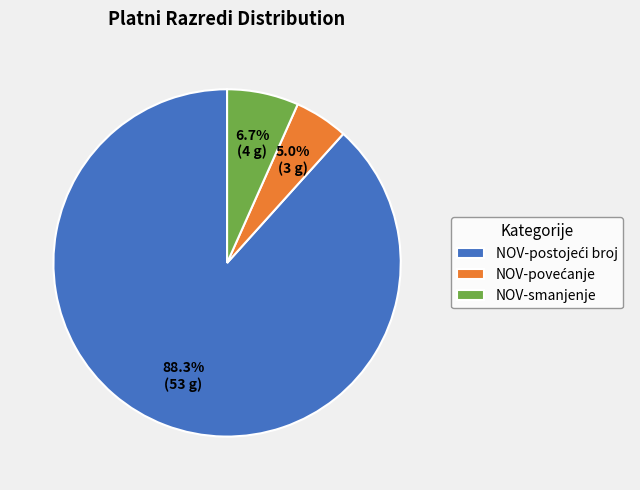

How much of the chart is everything except NOV-smanjenje?

93.3%